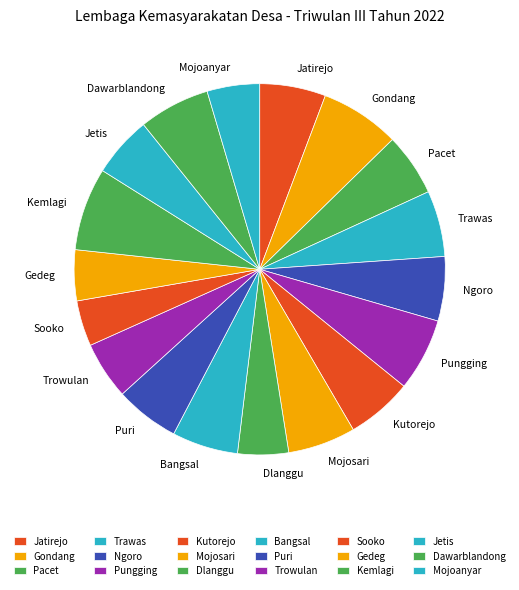

Is it true that Pacet is 5% of the pie?

True